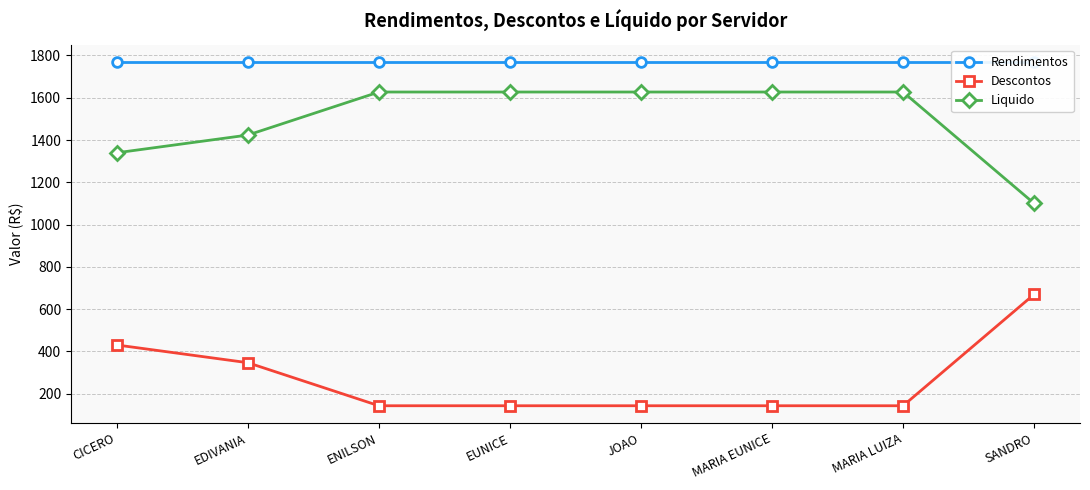

At which category is the sum across all series the highest?

CICERO